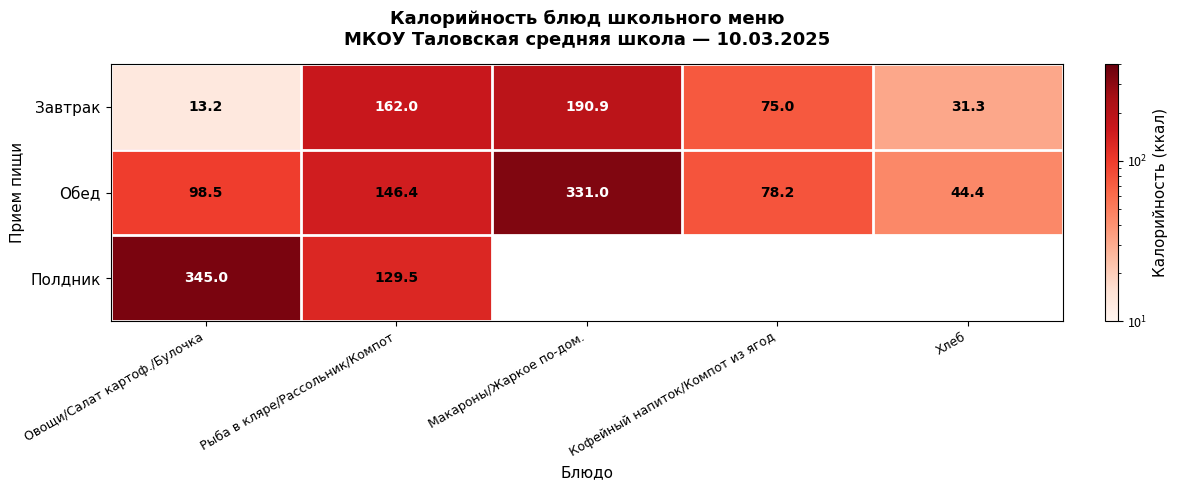

How many distinct data groups are displayed?

3